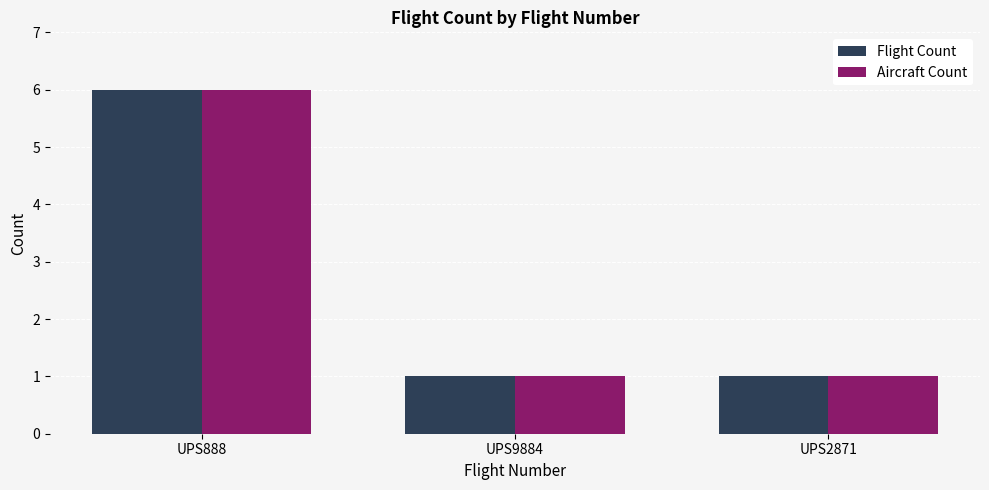

Which label corresponds to the largest value in the chart?

UPS888